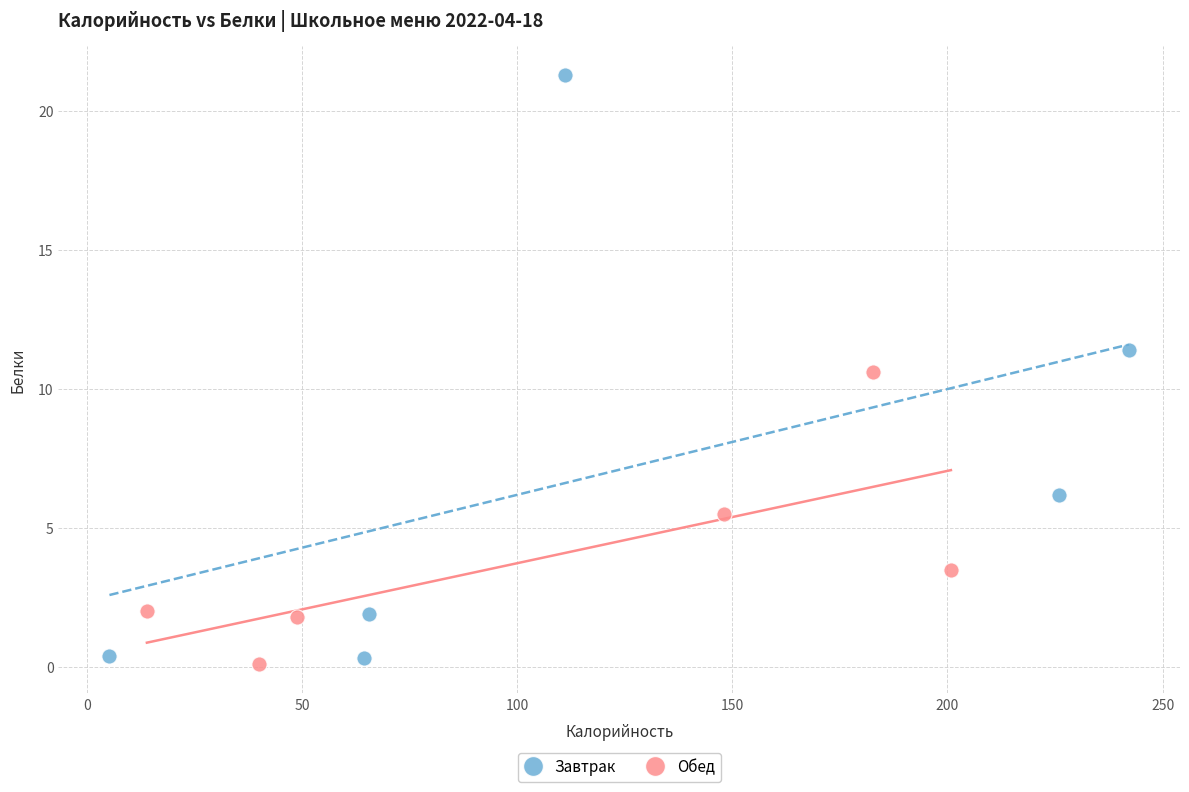

Which series contains the highest Y value?

Завтрак